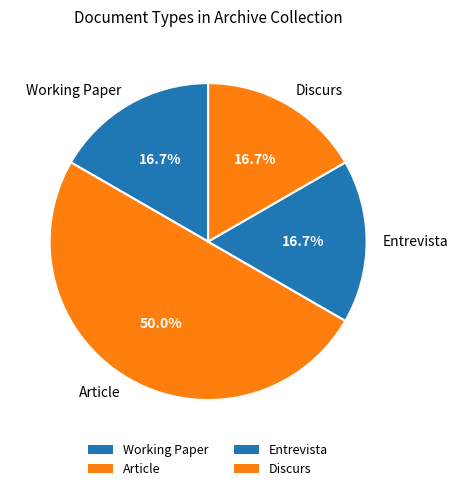

Which category has the biggest portion of the pie?

Article